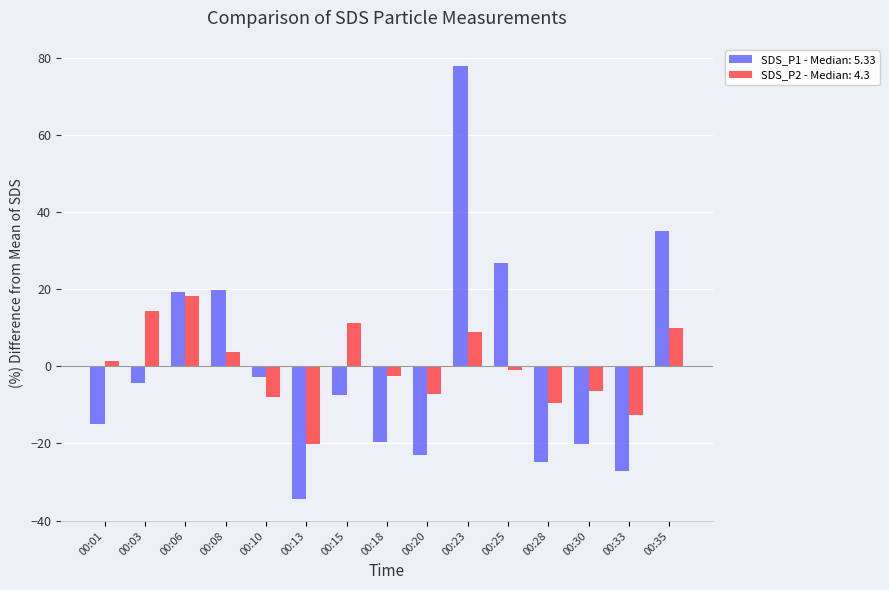

Reading right to left, transcribe all the data shown in this chart.

SDS_P1 - Median: 5.33: 35.0	-27.0	-20.1	-24.8	26.8	77.7	-23.1	-19.6	-7.4	-34.5	-2.7	19.8	19.3	-4.5	-14.9
SDS_P2 - Median: 4.3: 9.8	-12.5	-6.3	-9.5	-1.0	8.9	-7.2	-2.6	11.2	-20.1	-7.9	3.6	18.1	14.4	1.3